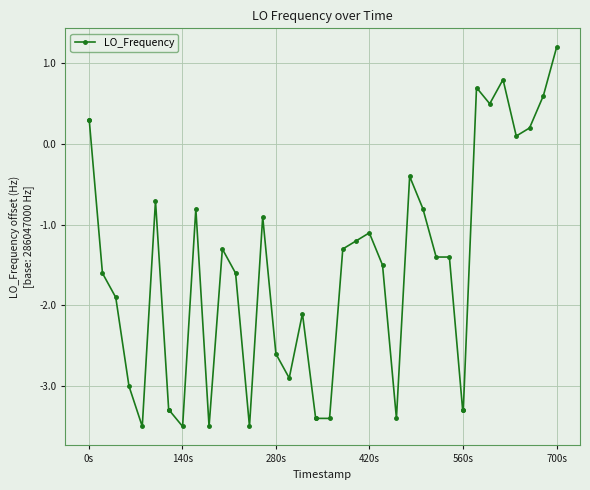

What is the sum of all values?

-64.6